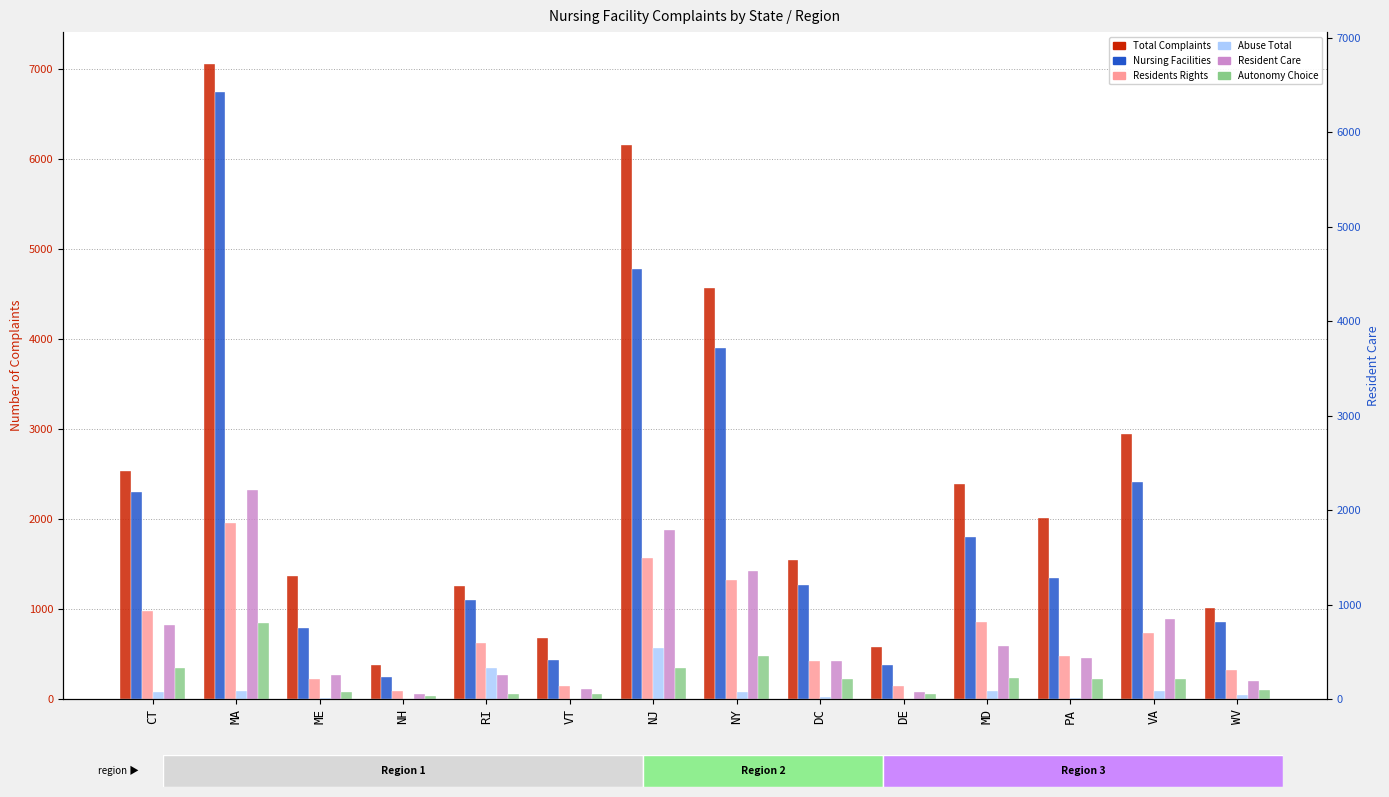

What is the label of the 8th bar from the right?

NJ